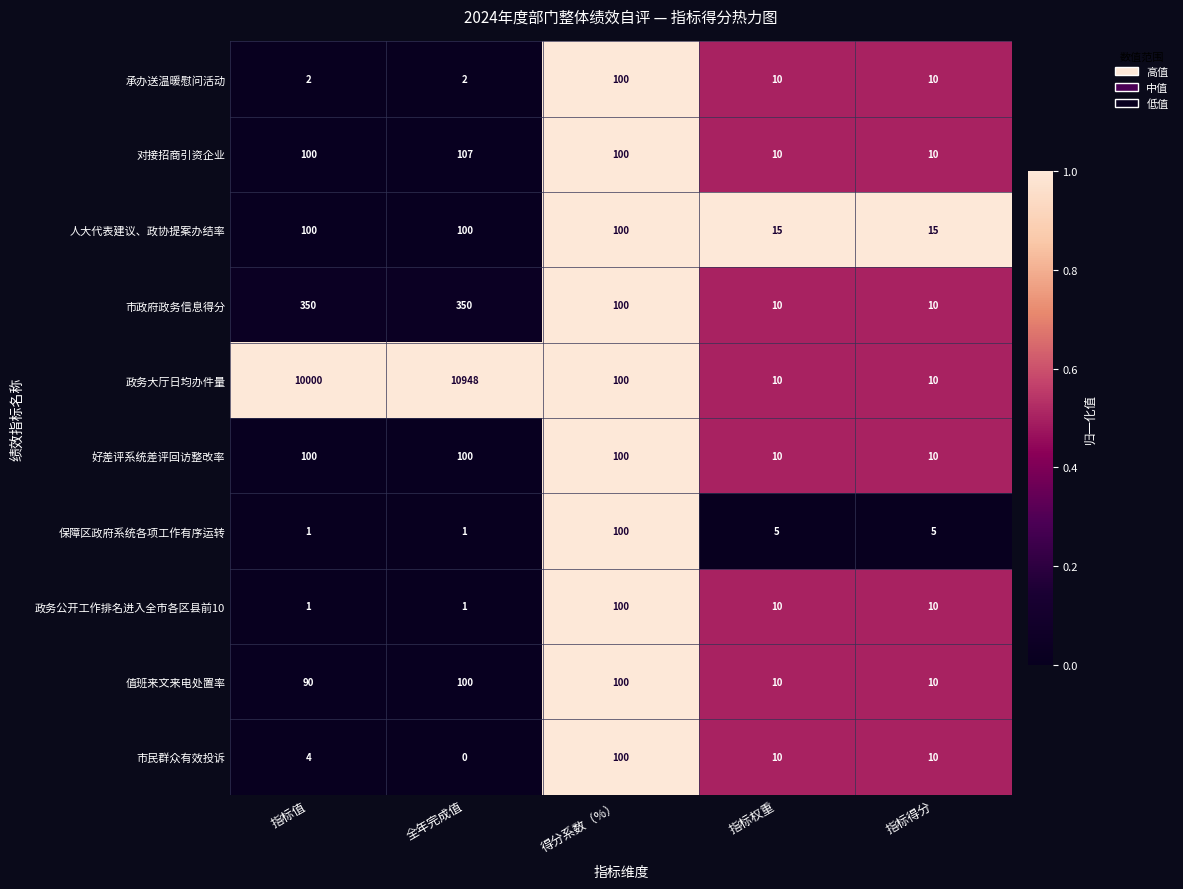

At which category does the chart reach its peak across all series?

全年完成值